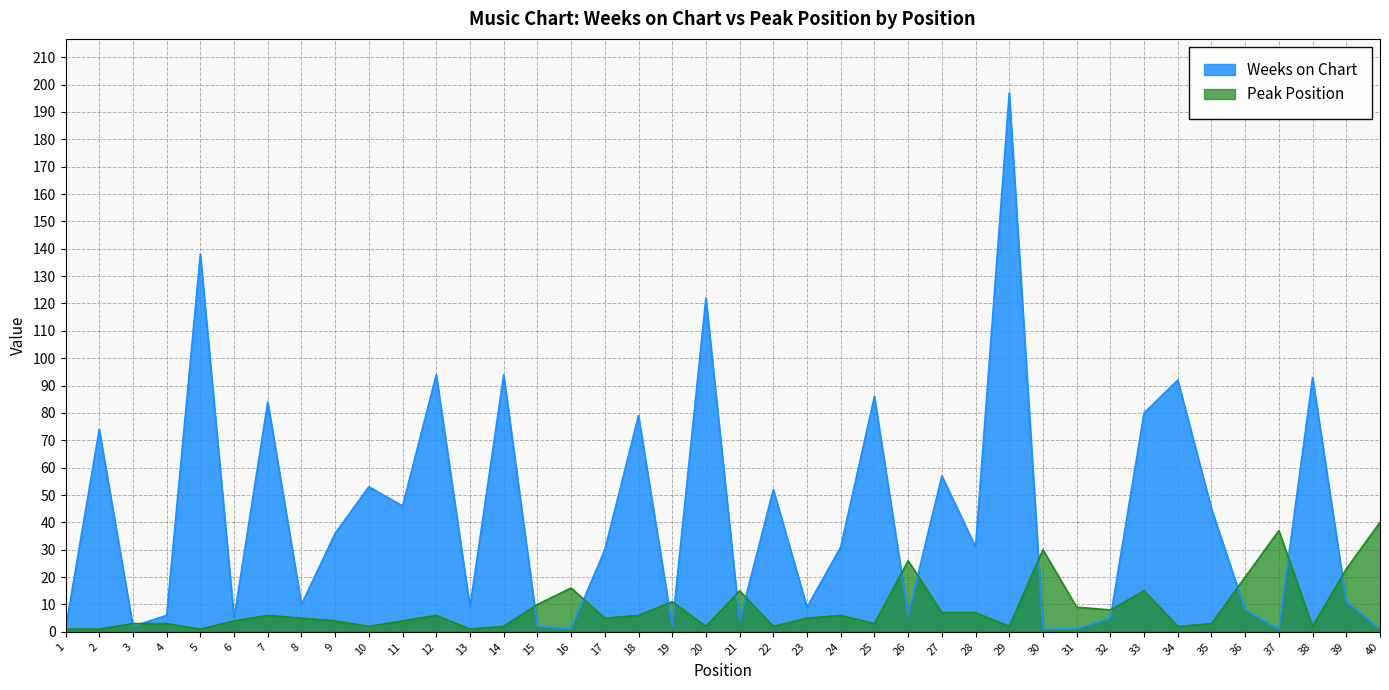

What is the highest value of the Peak Position series?

40